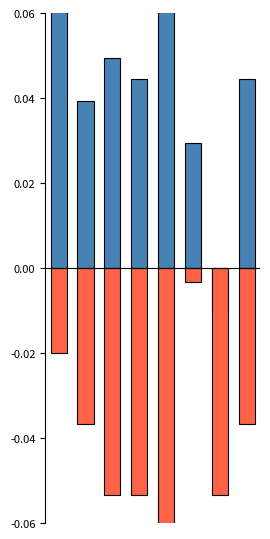

List the labels in order of Tsi Chl value, smallest first.

6, 5, 1, 3, 7, 2, 0, 4